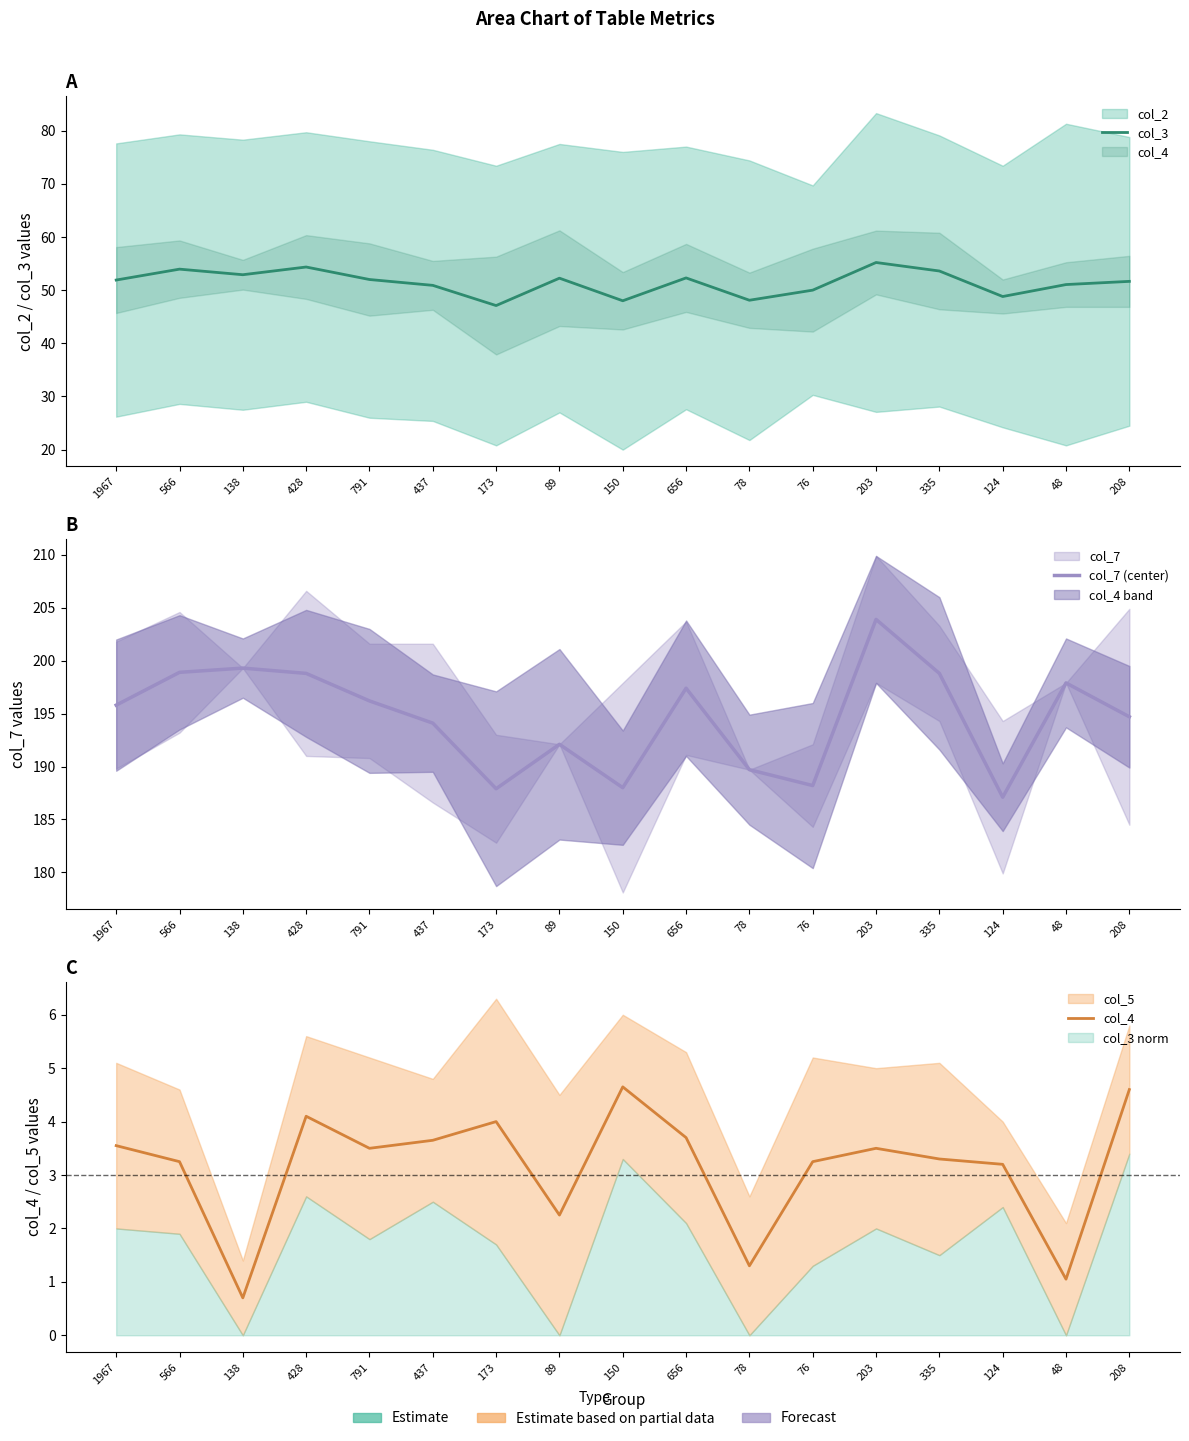

How many data points in col_7 (center) are less than 195?

8